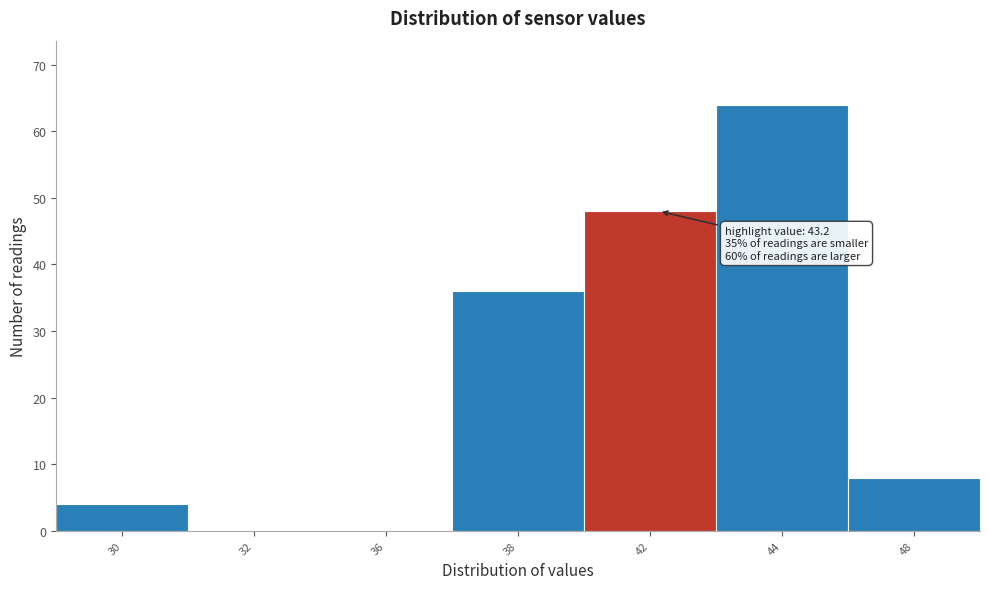

Reading left to right, extract all data points from this chart.

30=4	32=0	36=0	38=36	42=48	44=64	48=8